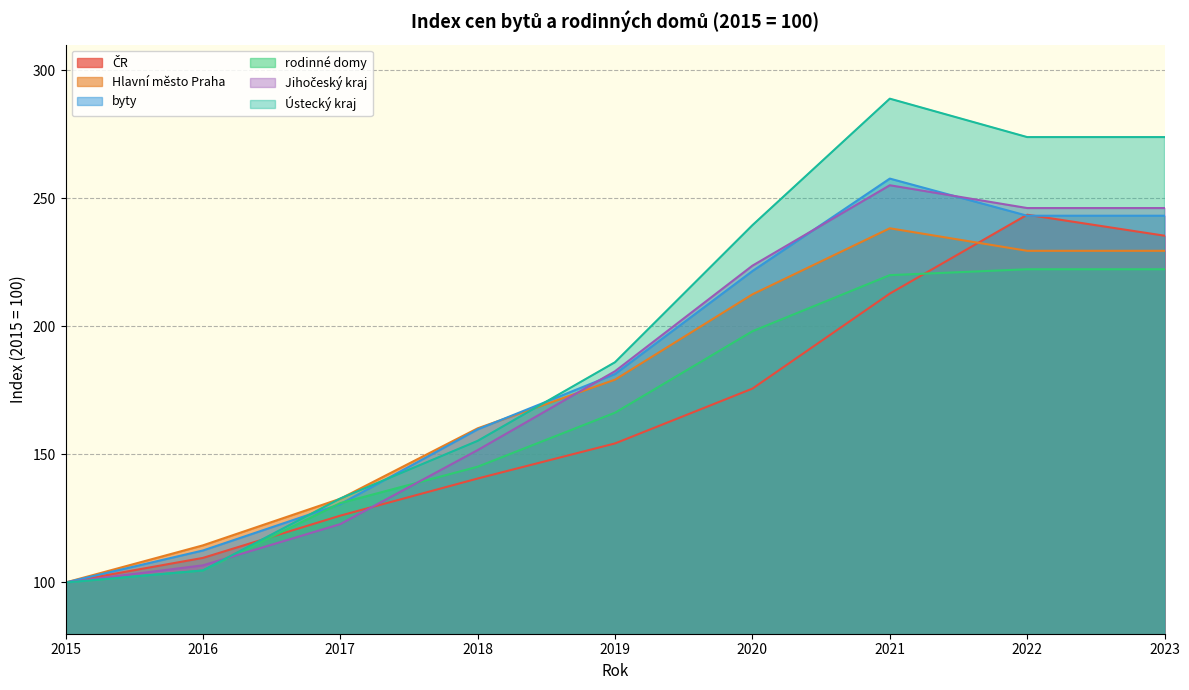

Reading left to right, extract all data points from this chart.

ČR: 100.0	109.6	126.1	140.6	154.3	175.7	212.8	243.6	235.4
Hlavní město Praha: 100.0	114.5	132.7	160.2	179.2	212.5	238.3	229.5	229.5
byty: 100.0	112.5	130.6	159.8	181.4	221.6	257.7	243.2	243.2
rodinné domy: 100.0	104.7	131.0	145.2	166.3	198.1	220.0	222.3	222.3
Jihočeský kraj: 100.0	106.7	122.8	151.7	182.5	223.7	255.1	246.2	246.2
Ústecký kraj: 100.0	104.7	132.8	155.3	186.0	239.5	288.9	273.9	273.9